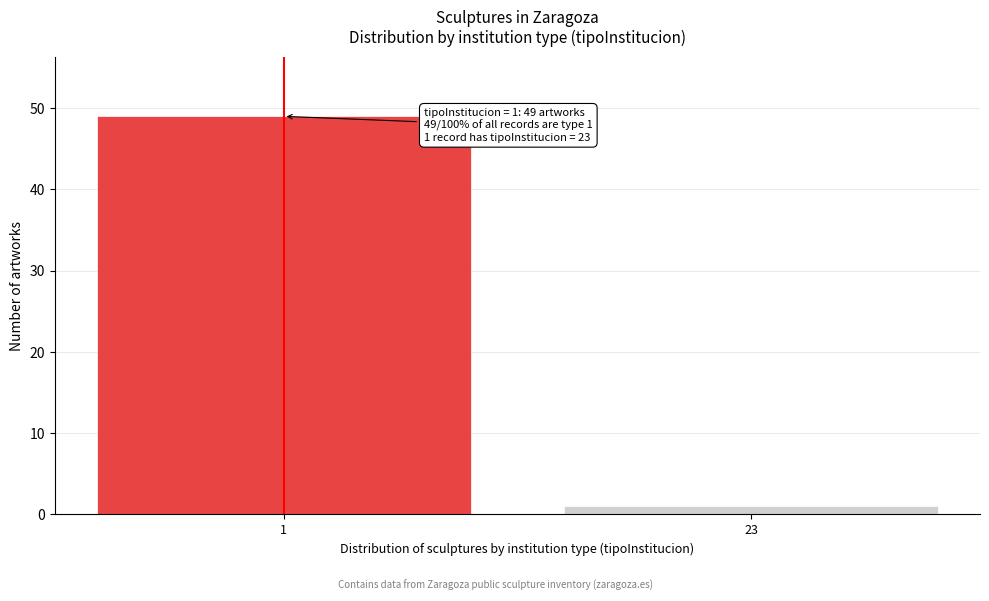

Reading left to right, extract all data points from this chart.

49	1